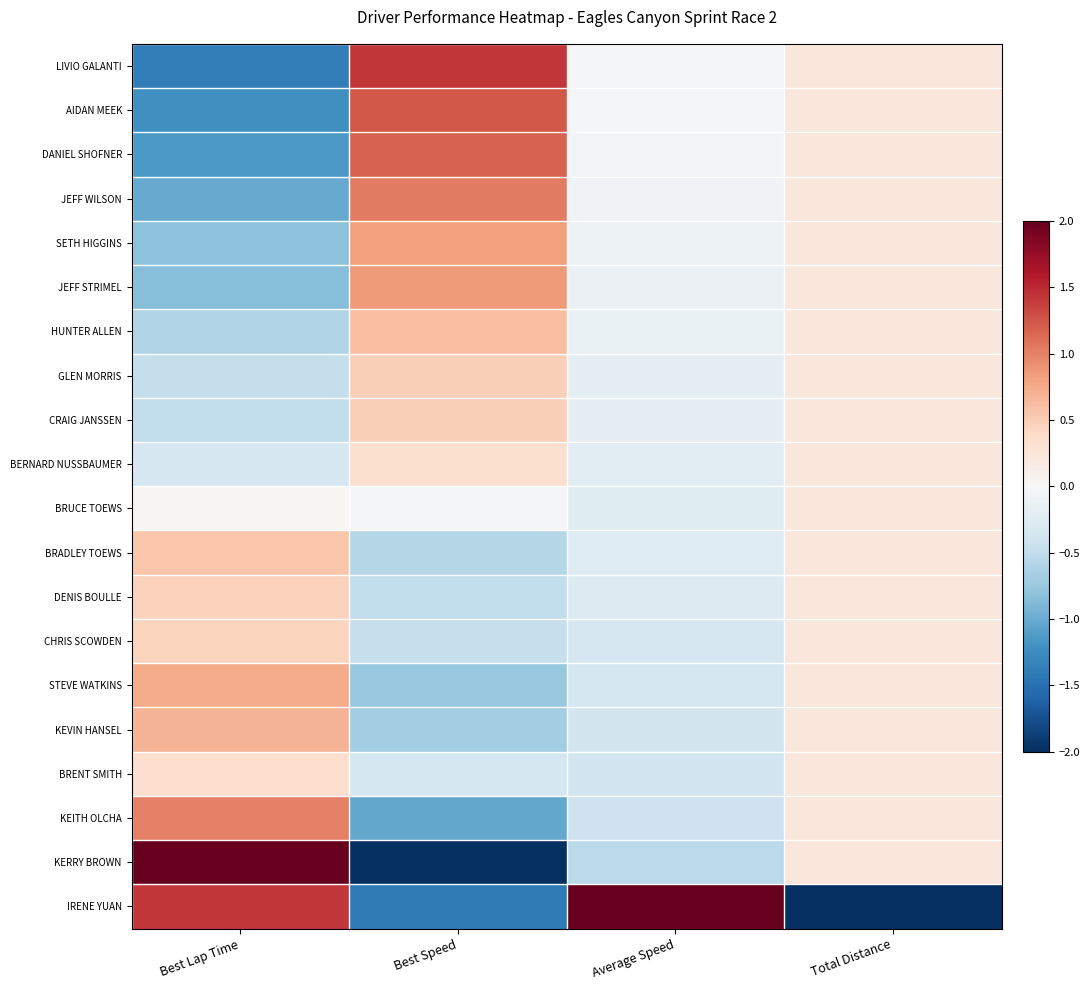

Reading left to right, what are all the values shown in this chart?

LIVIO GALANTI: Best Lap Time=-1.4	Best Speed=1.4	Average Speed=-0.0	Total Distance=0.2
AIDAN MEEK: Best Lap Time=-1.2	Best Speed=1.2	Average Speed=-0.0	Total Distance=0.2
DANIEL SHOFNER: Best Lap Time=-1.2	Best Speed=1.2	Average Speed=-0.0	Total Distance=0.2
JEFF WILSON: Best Lap Time=-1.0	Best Speed=1.0	Average Speed=-0.1	Total Distance=0.2
SETH HIGGINS: Best Lap Time=-0.8	Best Speed=0.8	Average Speed=-0.1	Total Distance=0.2
JEFF STRIMEL: Best Lap Time=-0.8	Best Speed=0.9	Average Speed=-0.1	Total Distance=0.2
HUNTER ALLEN: Best Lap Time=-0.6	Best Speed=0.6	Average Speed=-0.1	Total Distance=0.2
GLEN MORRIS: Best Lap Time=-0.5	Best Speed=0.5	Average Speed=-0.2	Total Distance=0.2
CRAIG JANSSEN: Best Lap Time=-0.5	Best Speed=0.5	Average Speed=-0.2	Total Distance=0.2
BERNARD NUSSBAUMER: Best Lap Time=-0.3	Best Speed=0.3	Average Speed=-0.2	Total Distance=0.2
BRUCE TOEWS: Best Lap Time=0.0	Best Speed=-0.0	Average Speed=-0.2	Total Distance=0.2
BRADLEY TOEWS: Best Lap Time=0.6	Best Speed=-0.6	Average Speed=-0.3	Total Distance=0.2
DENIS BOULLE: Best Lap Time=0.5	Best Speed=-0.5	Average Speed=-0.3	Total Distance=0.2
CHRIS SCOWDEN: Best Lap Time=0.4	Best Speed=-0.5	Average Speed=-0.3	Total Distance=0.2
STEVE WATKINS: Best Lap Time=0.7	Best Speed=-0.8	Average Speed=-0.4	Total Distance=0.2
KEVIN HANSEL: Best Lap Time=0.7	Best Speed=-0.7	Average Speed=-0.4	Total Distance=0.2
BRENT SMITH: Best Lap Time=0.3	Best Speed=-0.4	Average Speed=-0.4	Total Distance=0.2
KEITH OLCHA: Best Lap Time=1.0	Best Speed=-1.0	Average Speed=-0.4	Total Distance=0.2
KERRY BROWN: Best Lap Time=2.7	Best Speed=-2.6	Average Speed=-0.5	Total Distance=0.2
IRENE YUAN: Best Lap Time=1.4	Best Speed=-1.4	Average Speed=4.3	Total Distance=-4.4